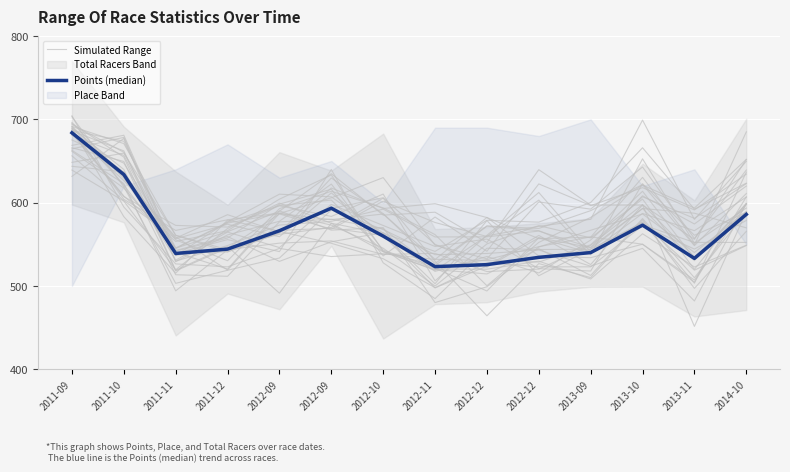

Is this an area chart (filled region under the line)?

No